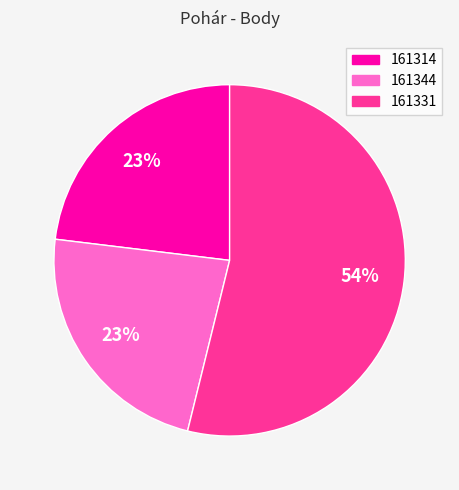

Count the number of slices in the pie.

3